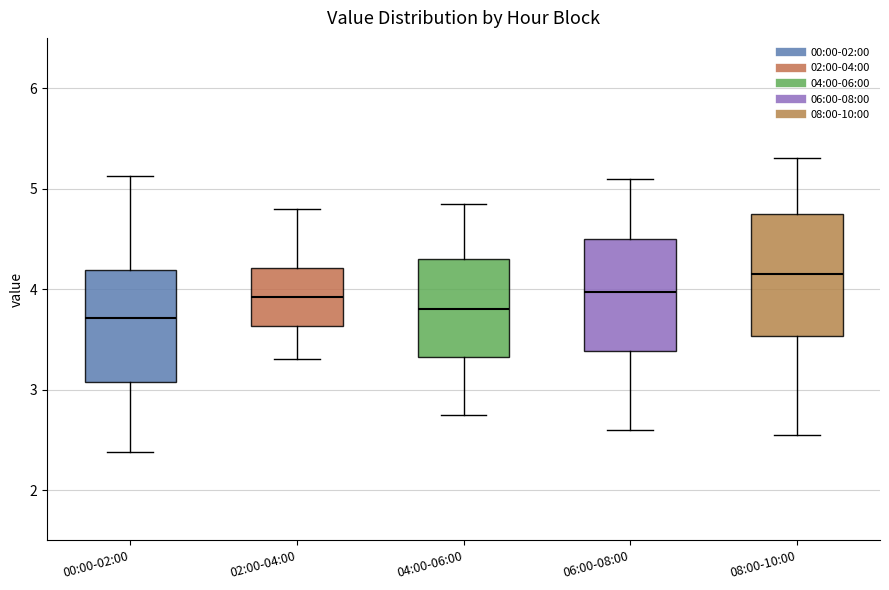

Where does the upper whisker of the box for 00:00-02:00 end on the y-axis? The values are not printed on the chart, so give them approximately, as read against the axis.

5.1